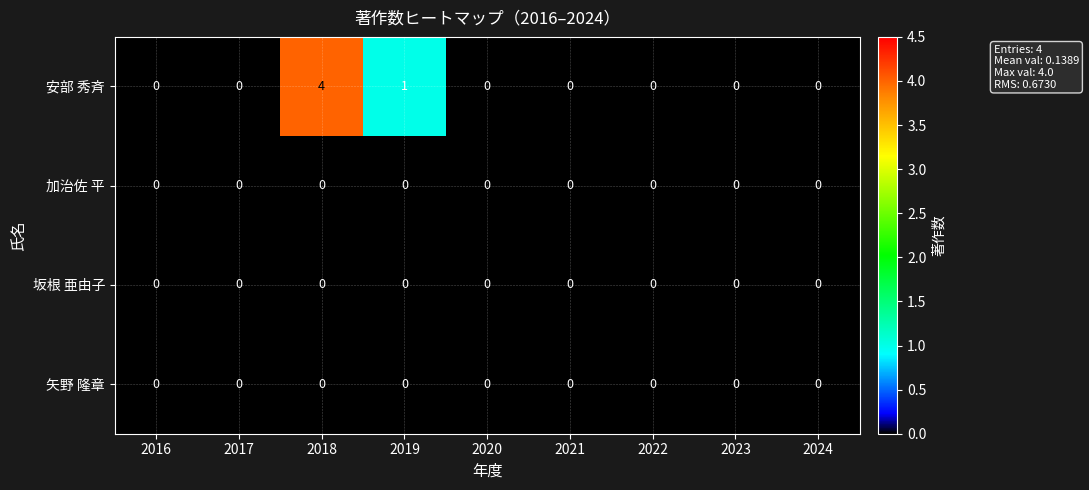

What is the maximum value shown in the chart?

4